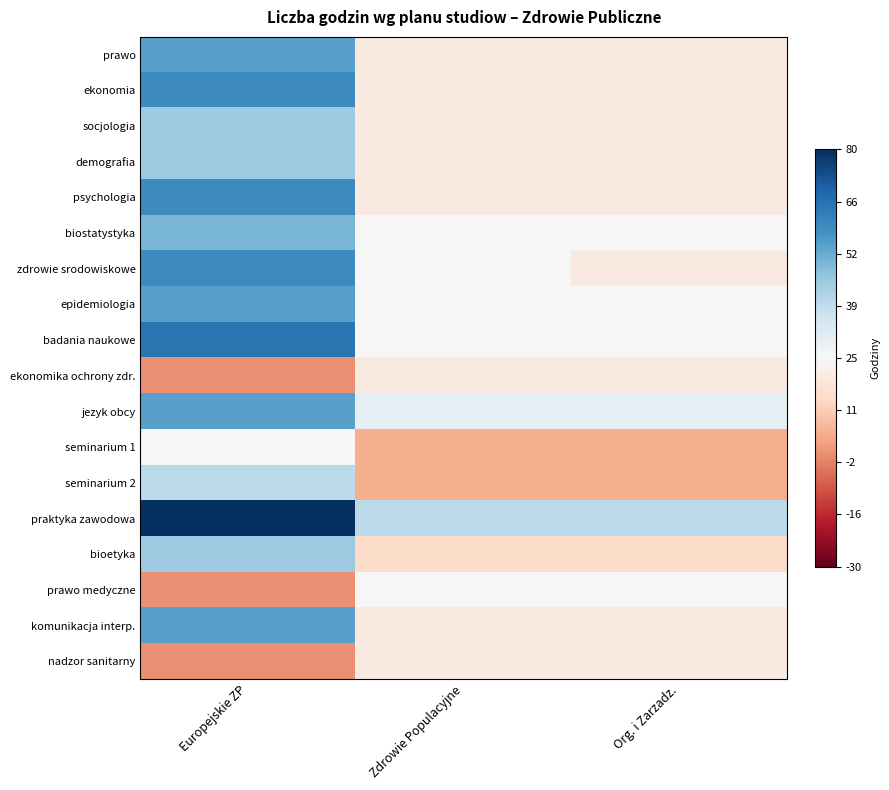

What is the difference between the highest and lowest values at Europejskie ZP?

80